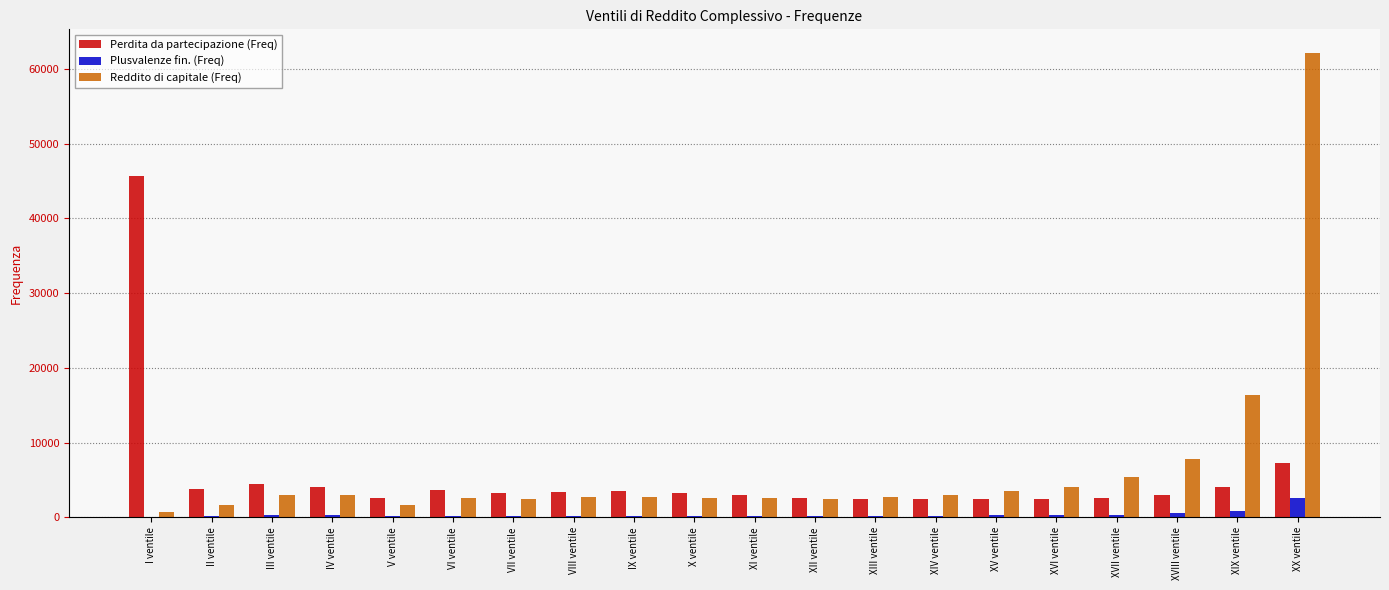

Which series changed the most between I ventile and II ventile?

Perdita da partecipazione (Freq)